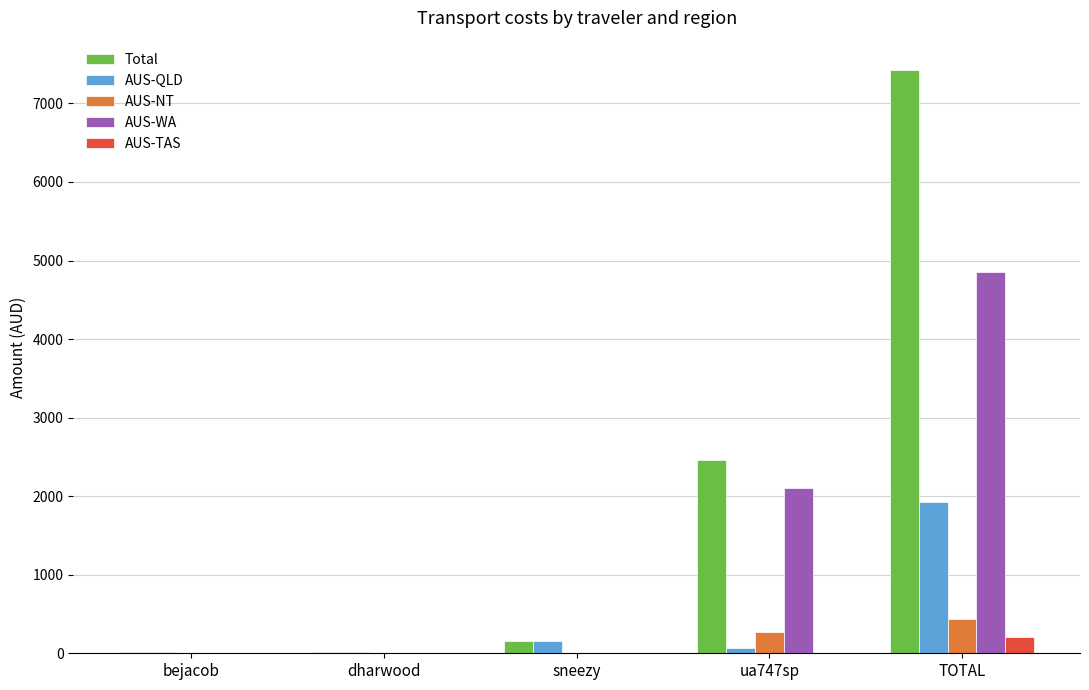

What is the sum of the AUS-NT values at dharwood and TOTAL?

437.4